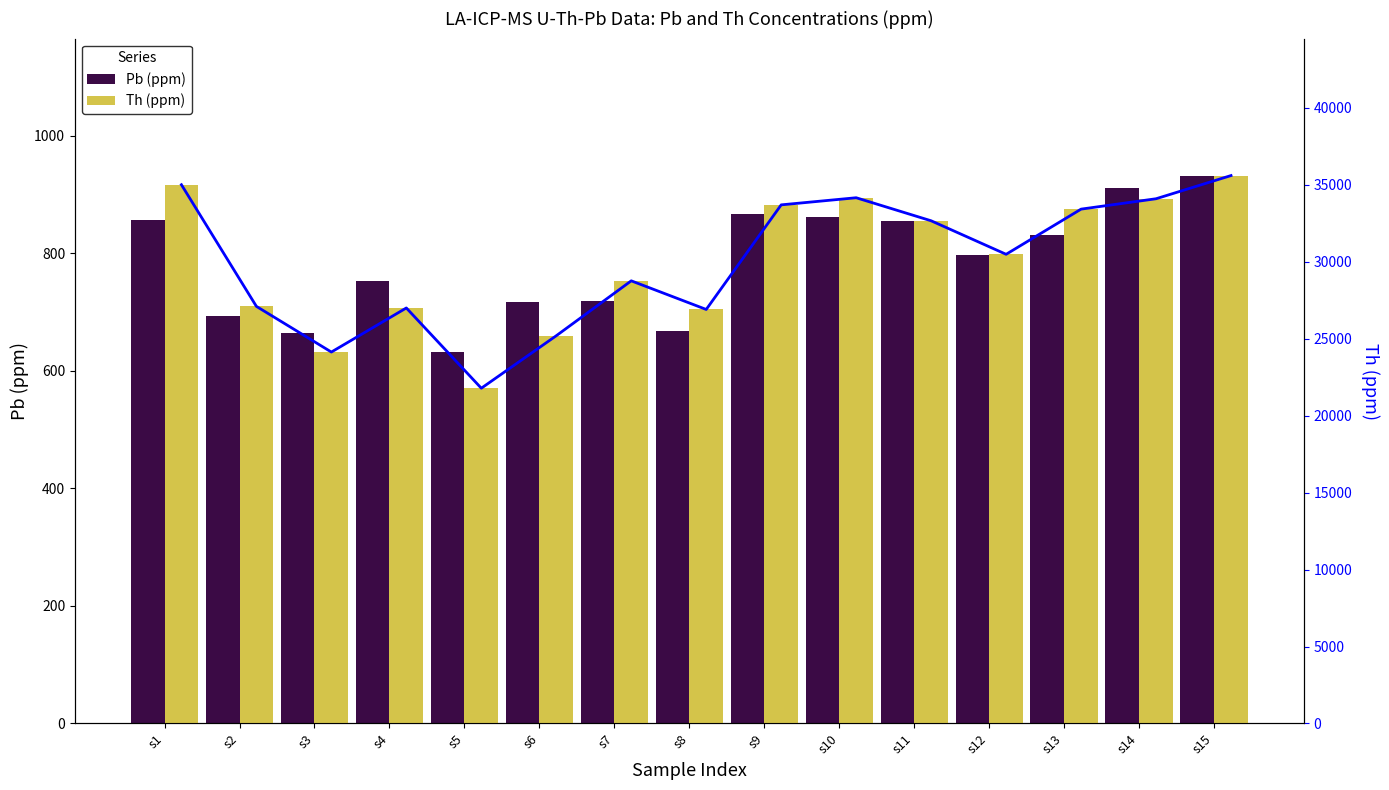

Which series changed the most between s3 and s7?

Th trend